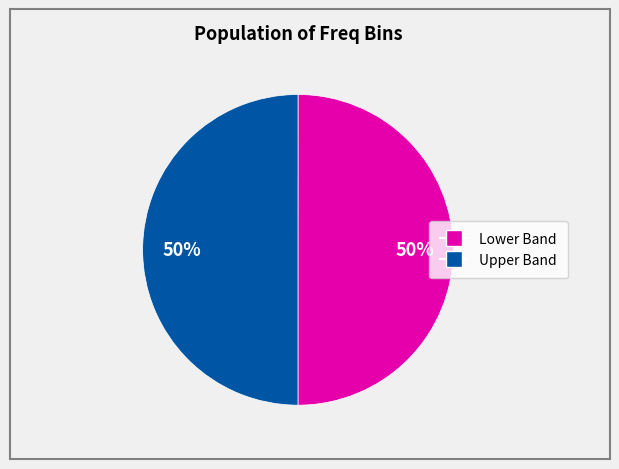

To the nearest percent, what is the average slice percentage?

50%